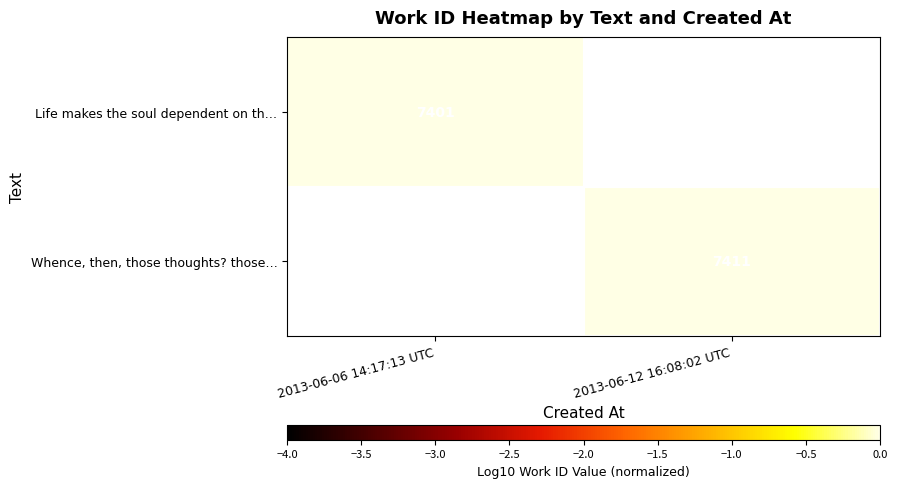

Which category has the highest value across all series?

2013-06-12 16:08:02 UTC